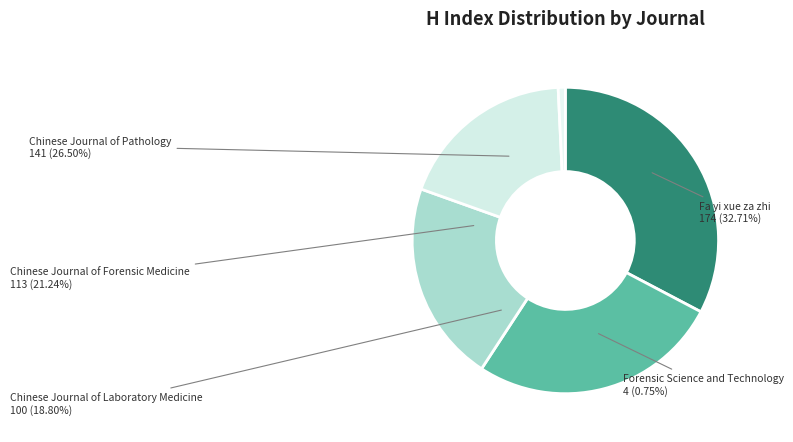

True or false: Chinese Journal of Pathology accounts for 19% of the total.

False